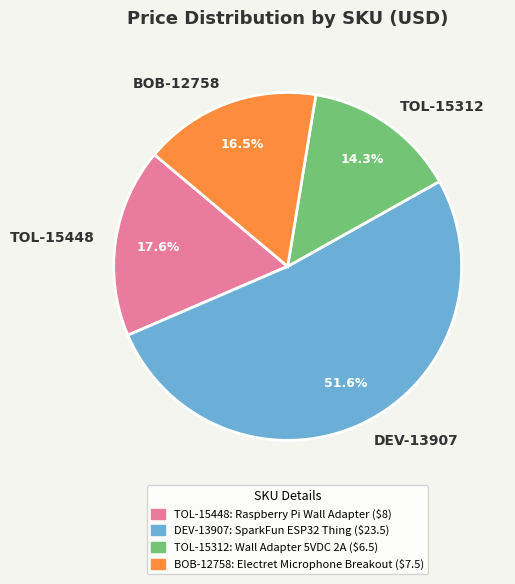

Which category accounts for the majority?

DEV-13907